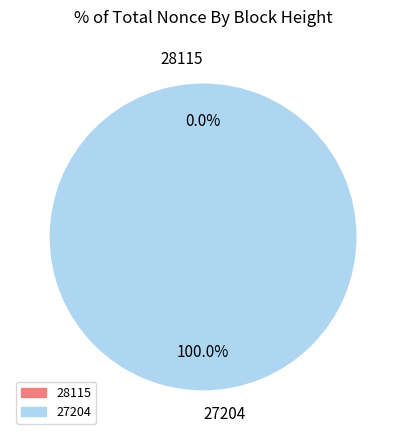

To the nearest percent, what is the combined percentage of 27204 and 28115?

100%